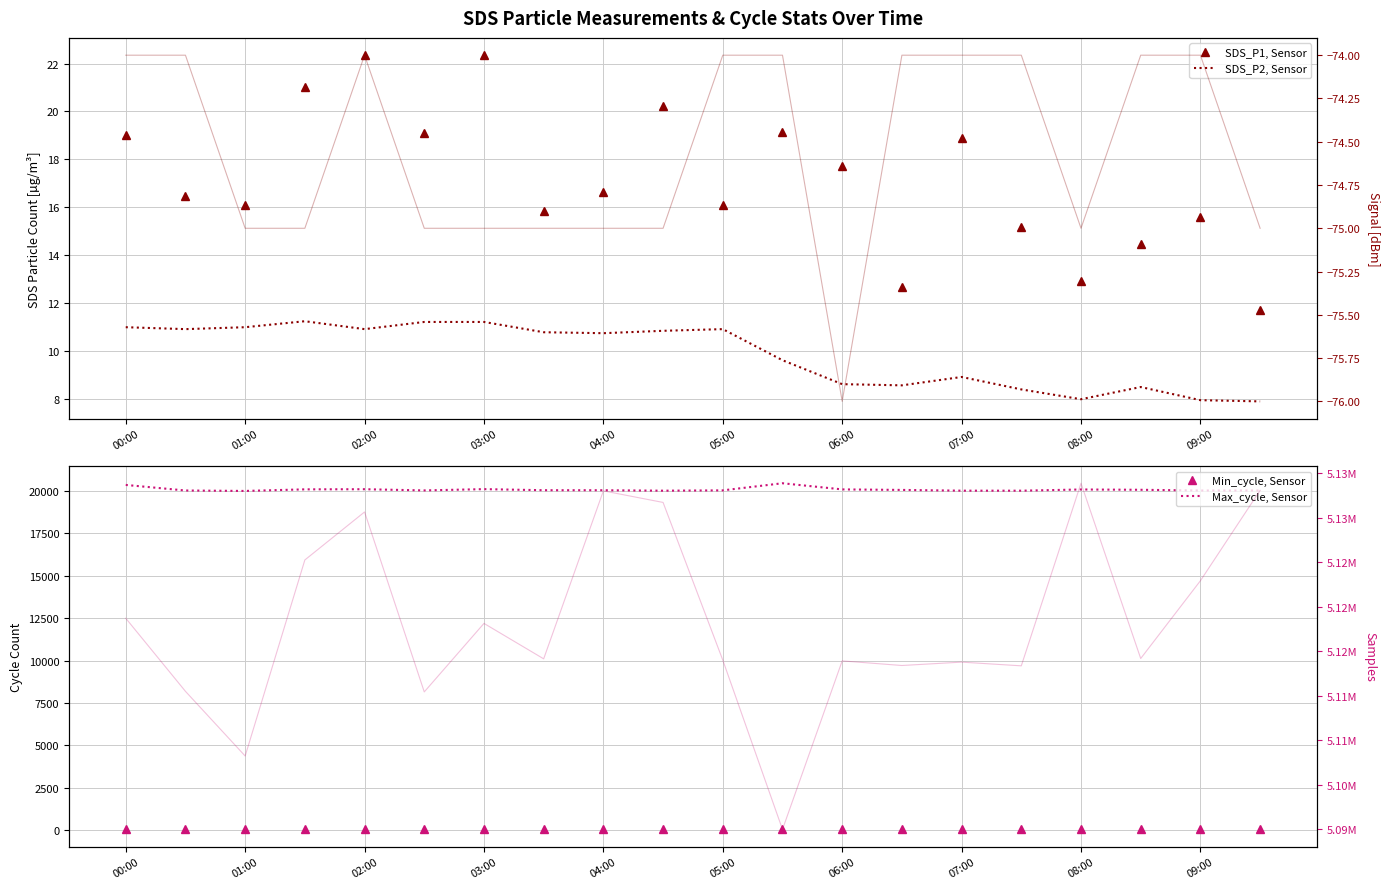

How many series are shown in this chart?

4